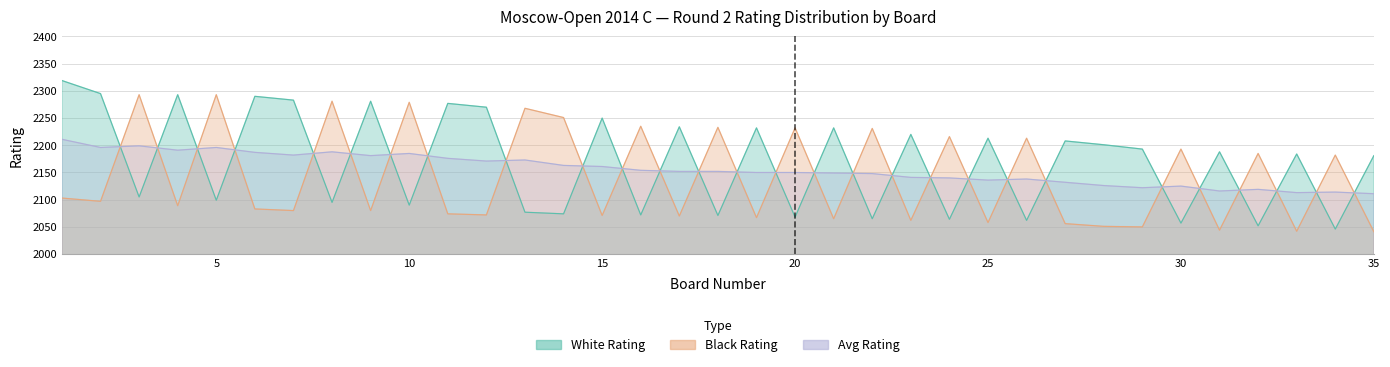

Between 11 and 22, which series saw the biggest shift?

White Rating